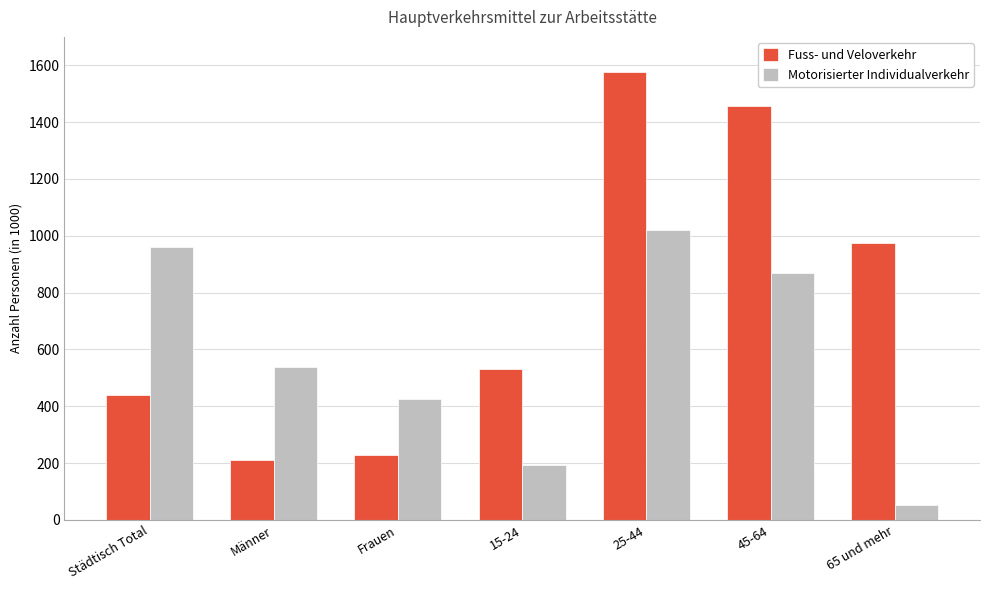

Count the number of data series in this chart.

2